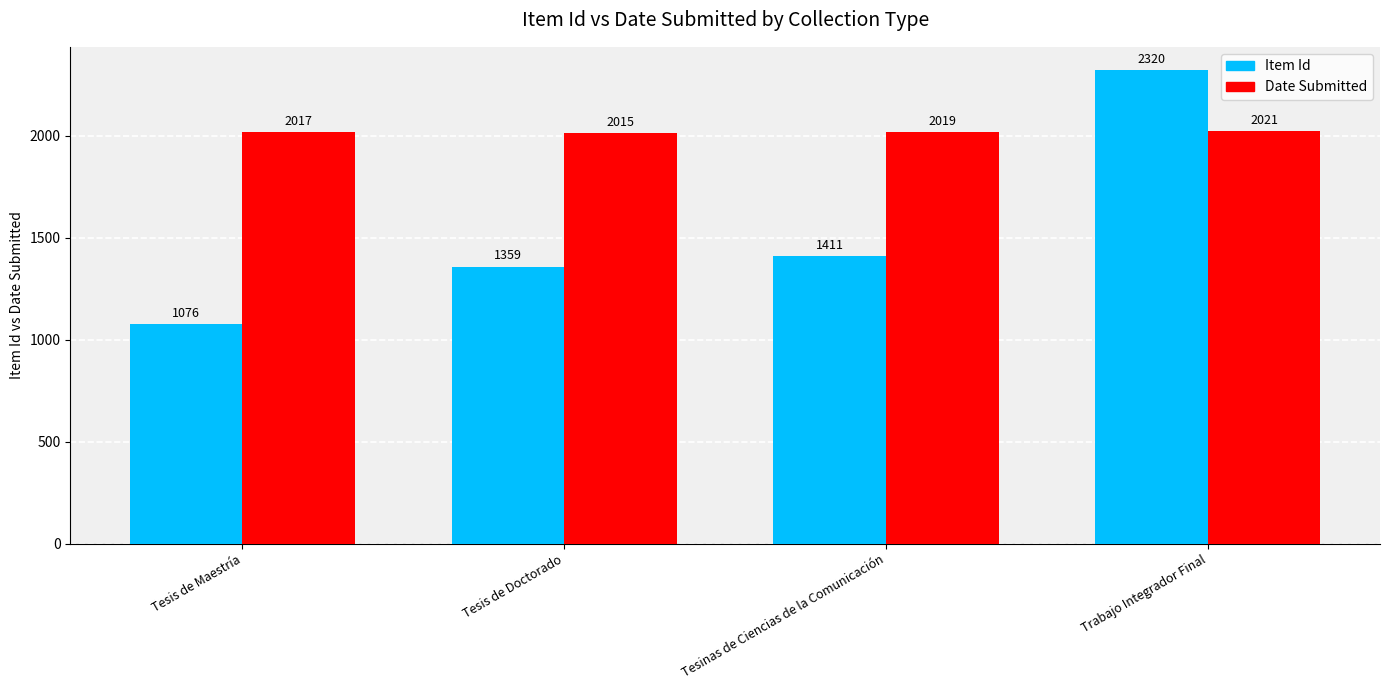

What is the highest value of the Item Id series?

2320